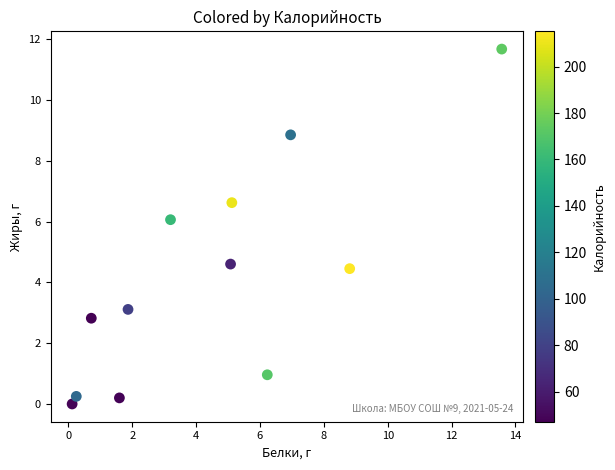

What is the range of Y values (max minus min)?

11.7